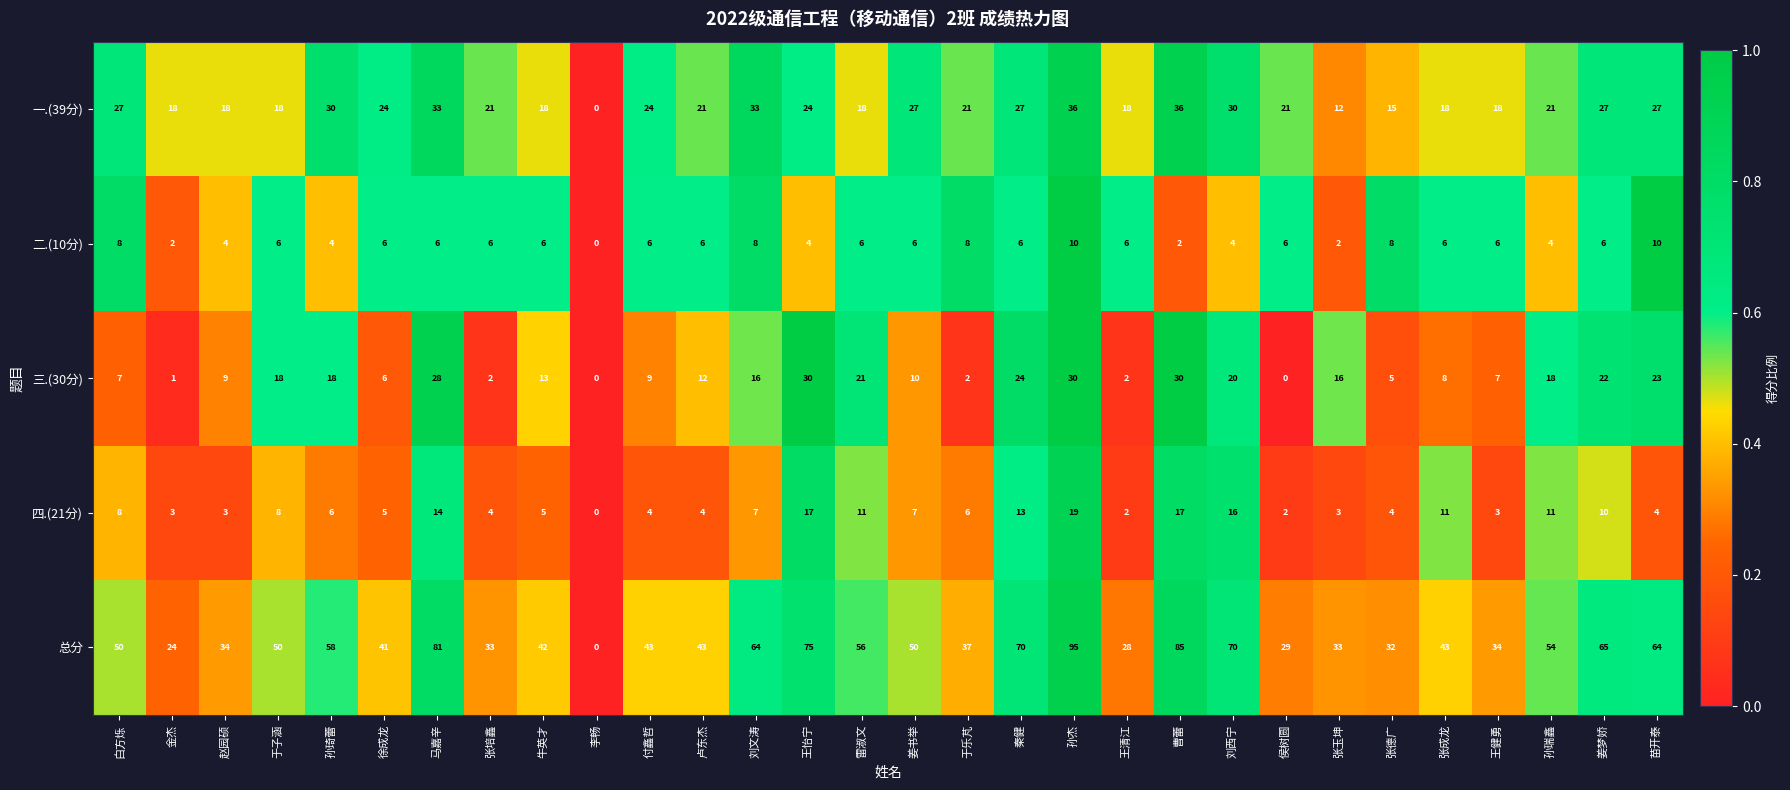

The 一.(39分) series shows 26 at 于子涵. True or false?

False